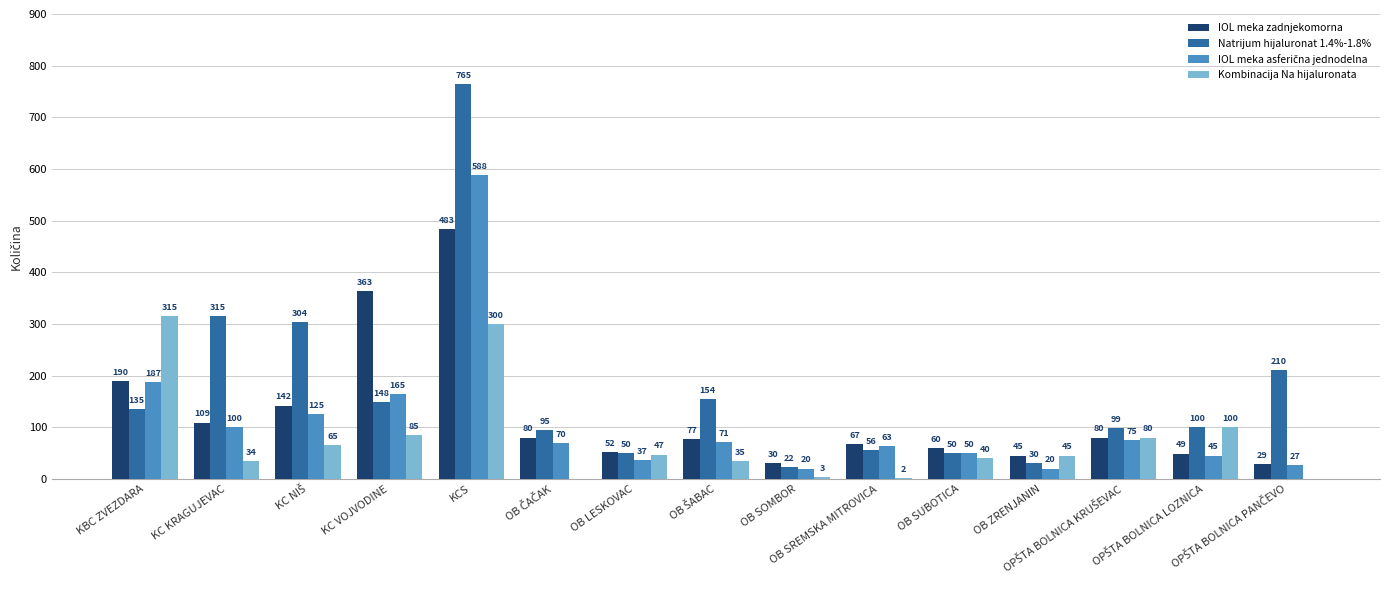

What is the highest value of the Kombinacija Na hijaluronata series?

315